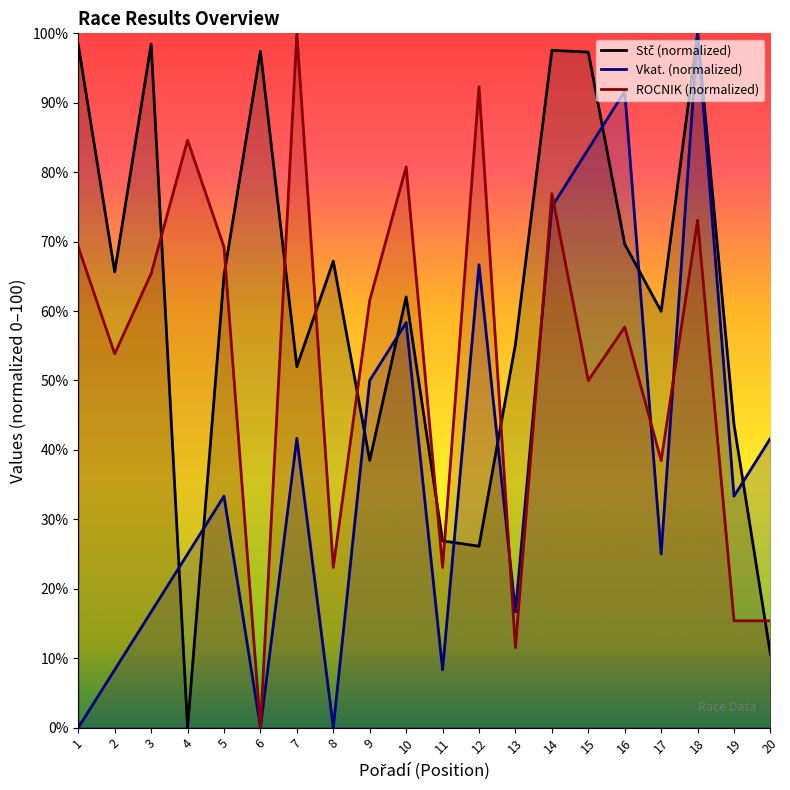

Where do Vkat. (normalized) and Stč (normalized) first cross each other?

3 and 4